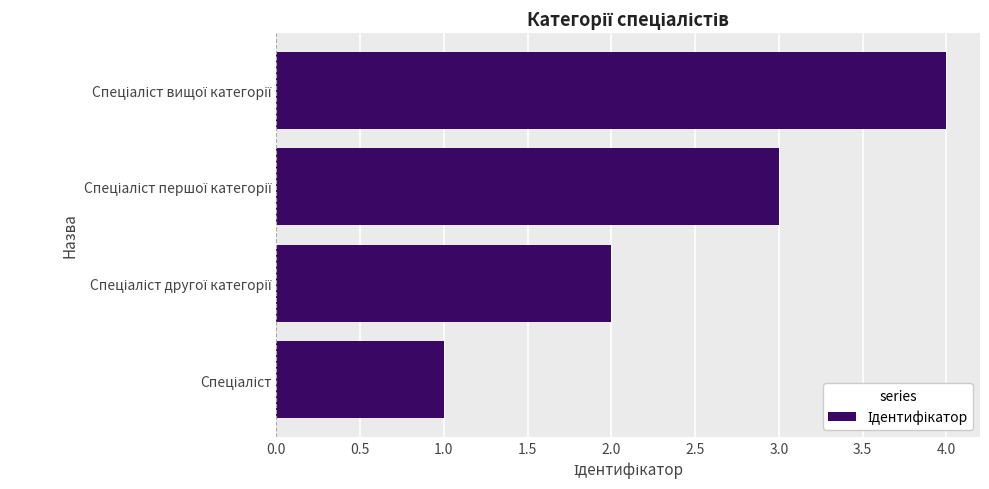

Are the bars grouped side by side (vs. stacked)?

No